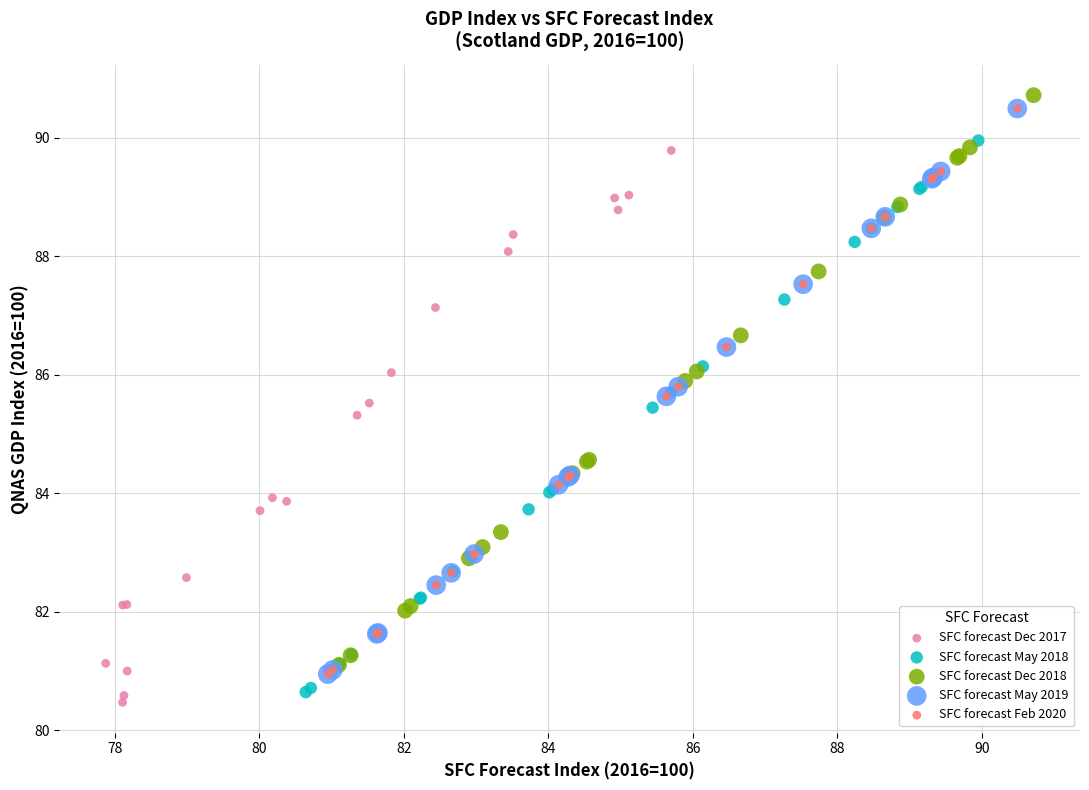

What are all the series names shown in the legend?

SFC forecast Dec 2017, SFC forecast May 2018, SFC forecast Dec 2018, SFC forecast May 2019, SFC forecast Feb 2020